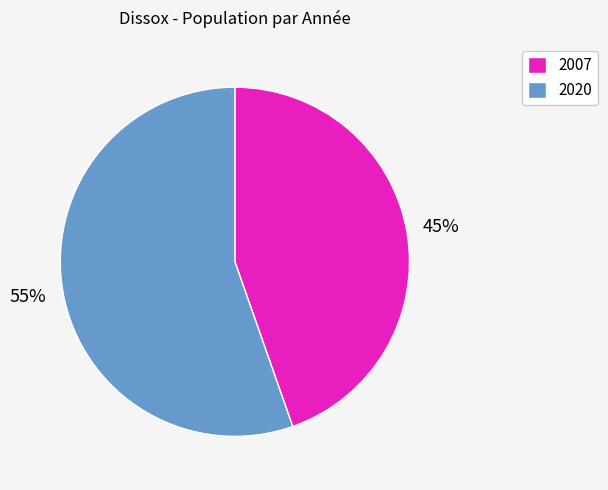

What is the largest slice in the pie chart?

2020